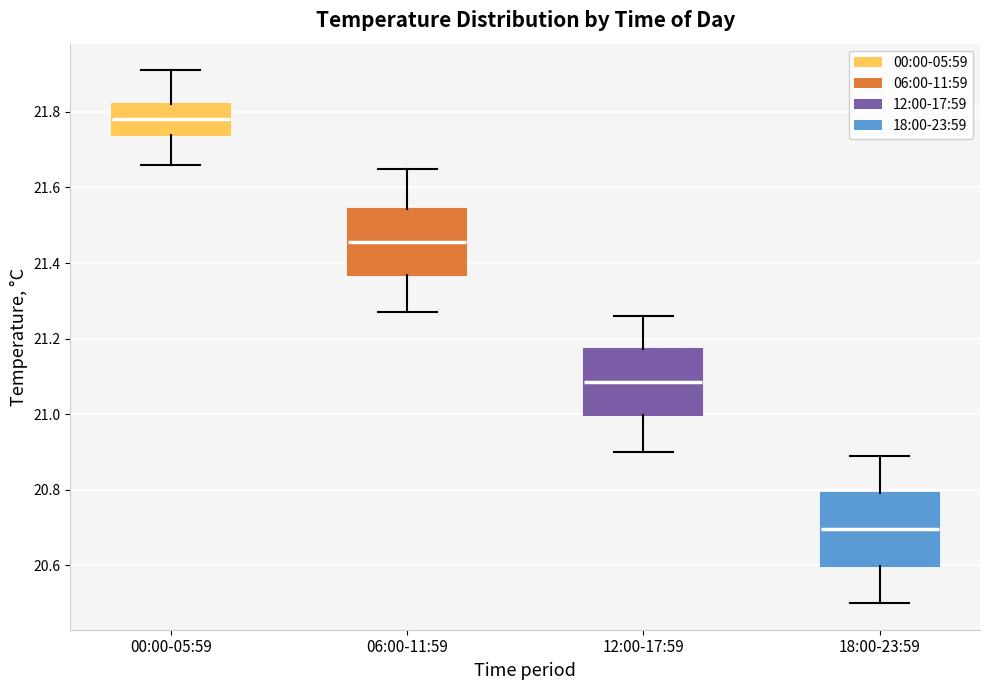

Reading left to right, transcribe this box plot: for each box, give where its median line is, the range the box spans, and where its two whiskers end, as read against the y-axis. The values are not printed on the chart, so give them approximately, as read against the axis.

00:00-05:59: median 21.78, box 21.74 to 21.82, whiskers 21.66 to 21.92
06:00-11:59: median 21.46, box 21.36 to 21.54, whiskers 21.28 to 21.66
12:00-17:59: median 21.08, box 21.00 to 21.18, whiskers 20.90 to 21.26
18:00-23:59: median 20.70, box 20.60 to 20.80, whiskers 20.50 to 20.90